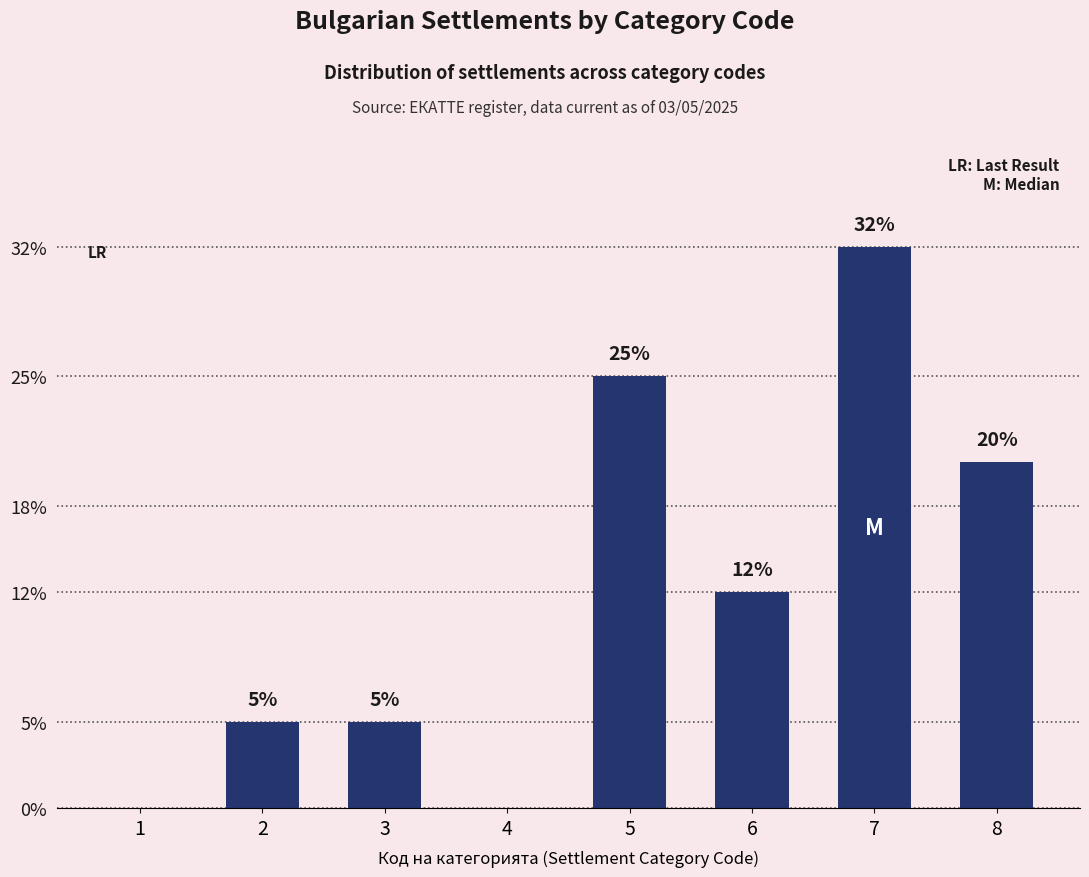

Are the bars horizontal?

No